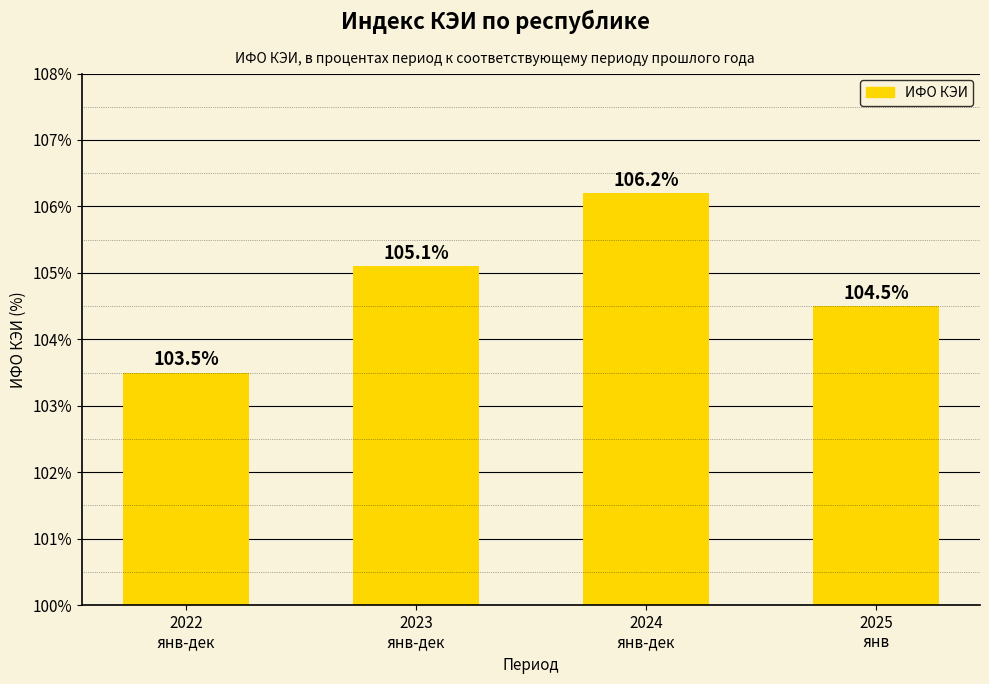

Reading left to right, list all the values displayed in this chart.

103.5	105.1	106.2	104.5